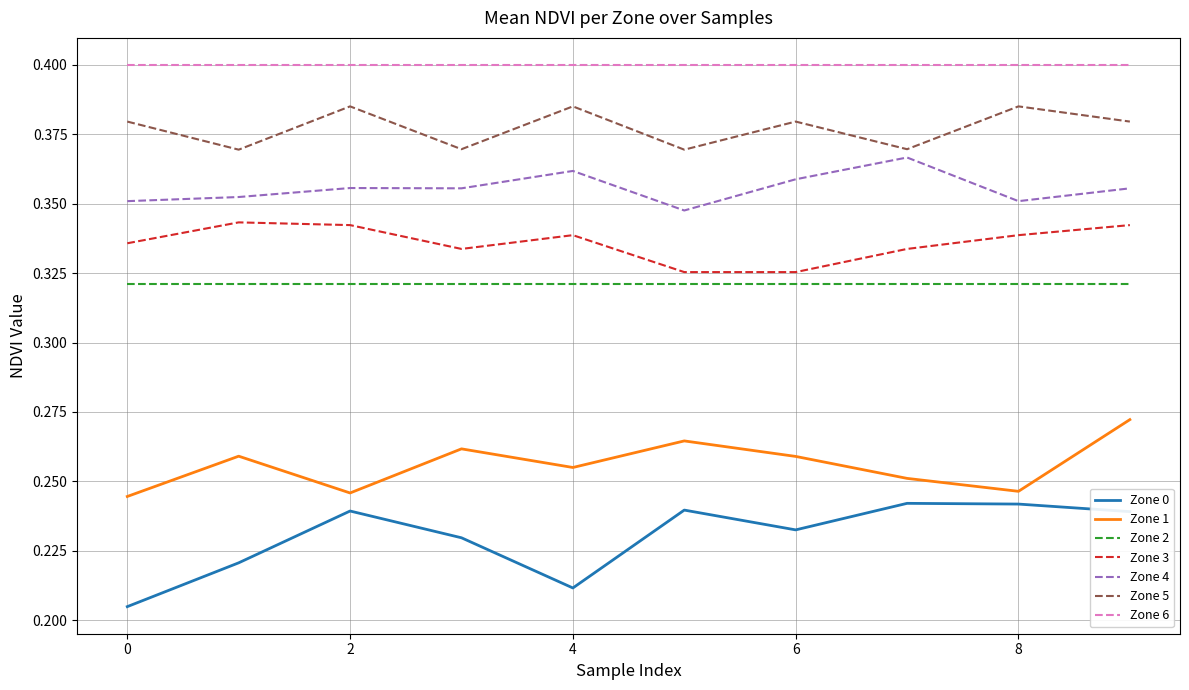

Which series has the widest spread of values?

Zone 0